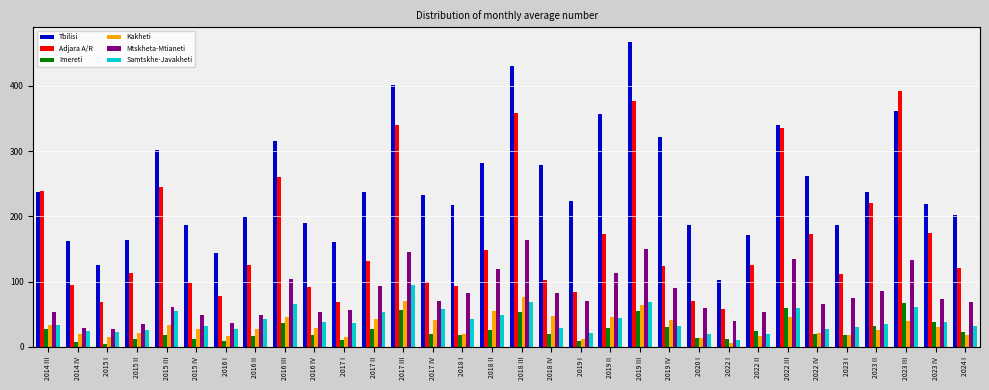

What is the sum of all Imereti values?

820.8